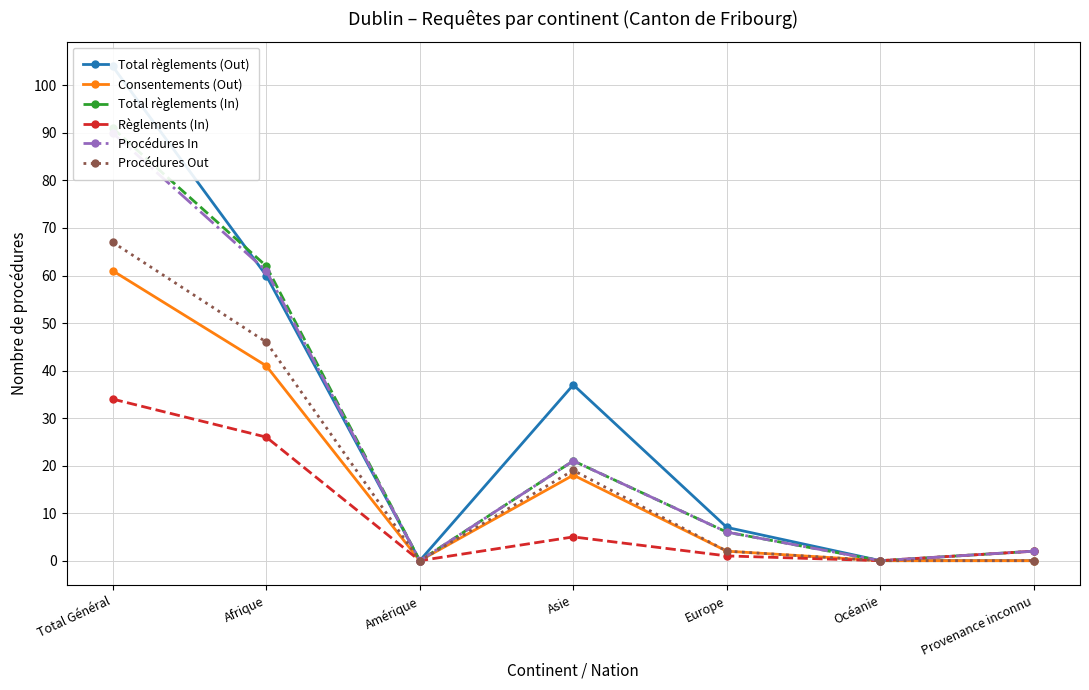

Reading left to right, list all the values displayed in this chart.

Total règlements (Out): 104	60	0	37	7	0	0
Consentements (Out): 61	41	0	18	2	0	0
Total règlements (In): 91	62	0	21	6	0	2
Règlements (In): 34	26	0	5	1	0	2
Procédures In: 90	61	0	21	6	0	2
Procédures Out: 67	46	0	19	2	0	0